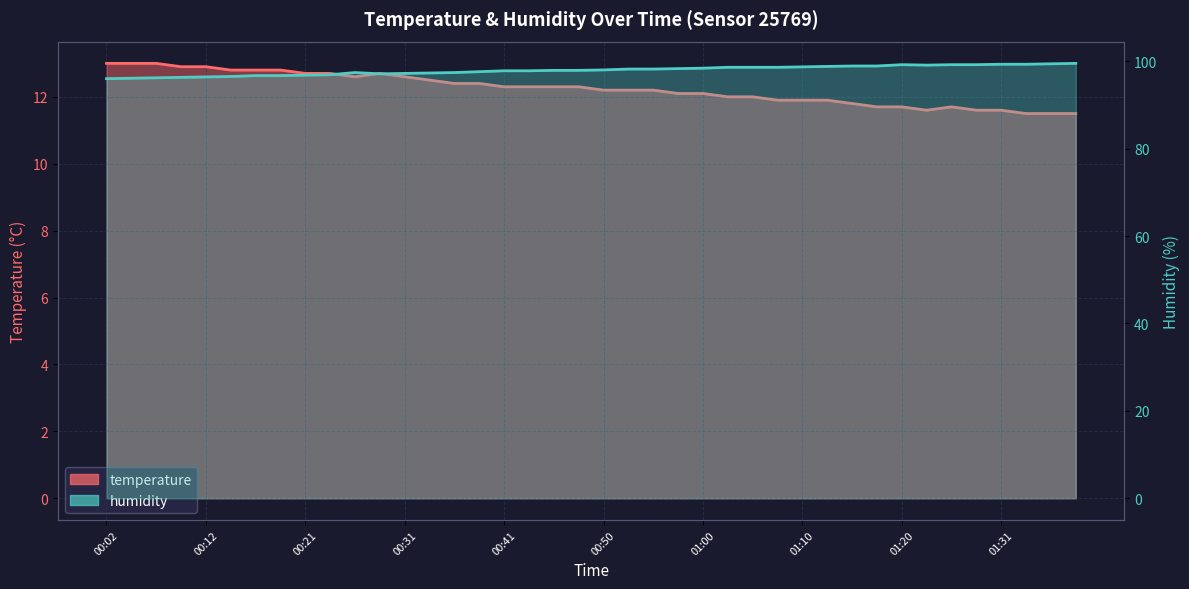

Between 00:43 and 01:05, which series saw the biggest shift?

humidity